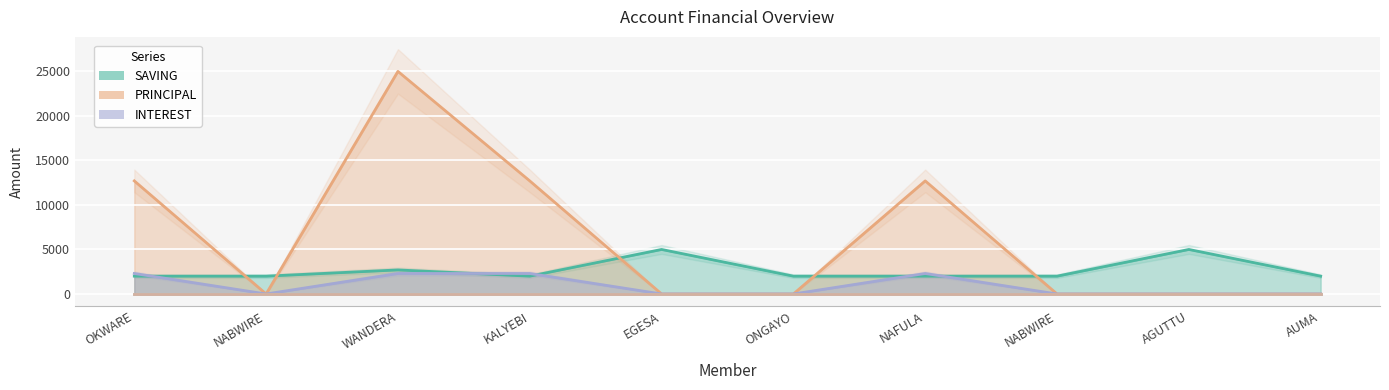

At KALYEBI, list the series in order from smallest to largest.

SAVING, INTEREST, PRINCIPAL